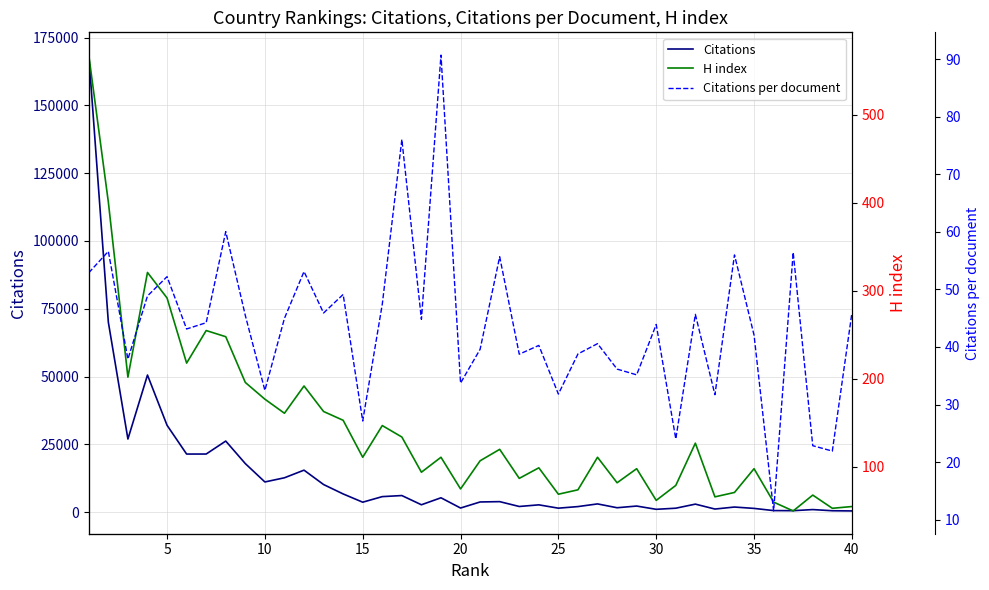

In Citations per document, how many points are higher than both neighbors (excluding endpoints)?

14